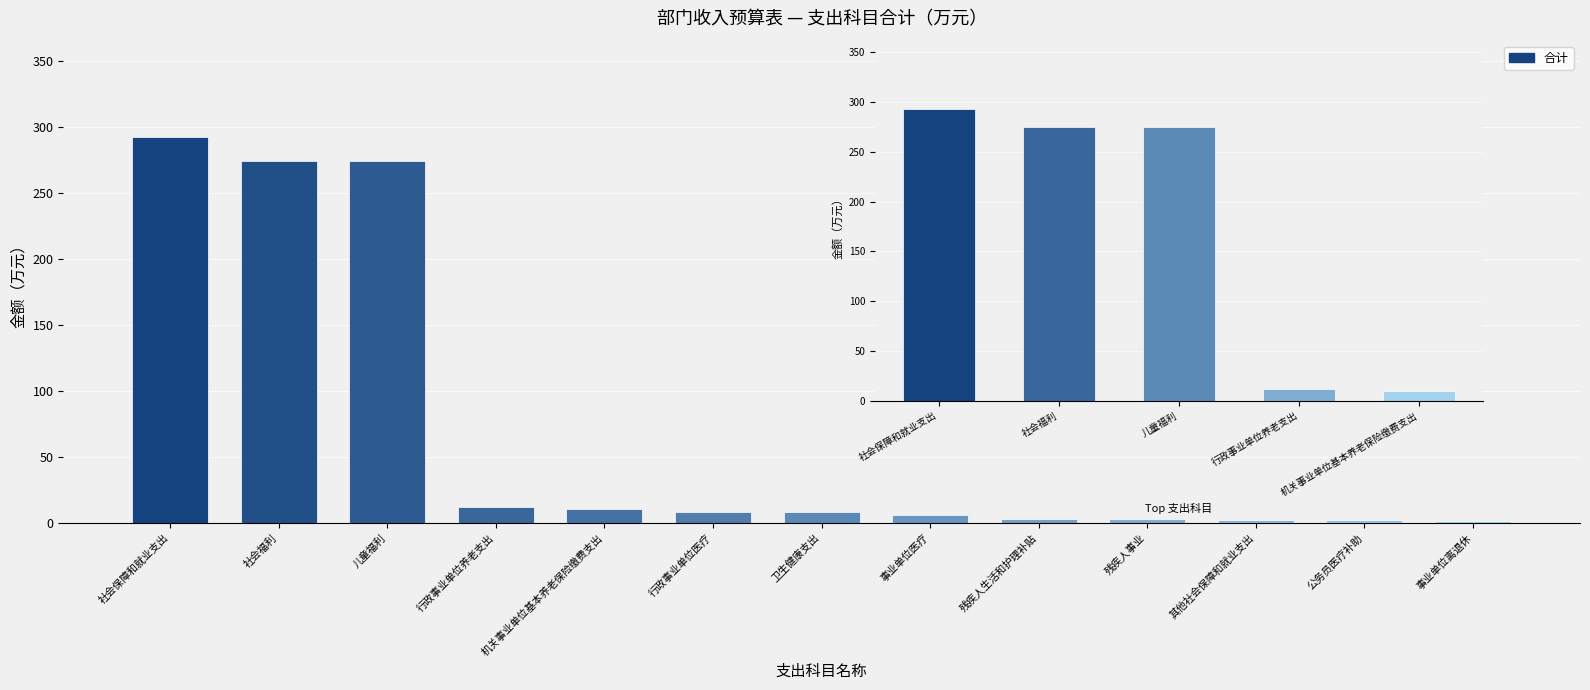

The value at 儿童福利 is 274.6. True or false?

True